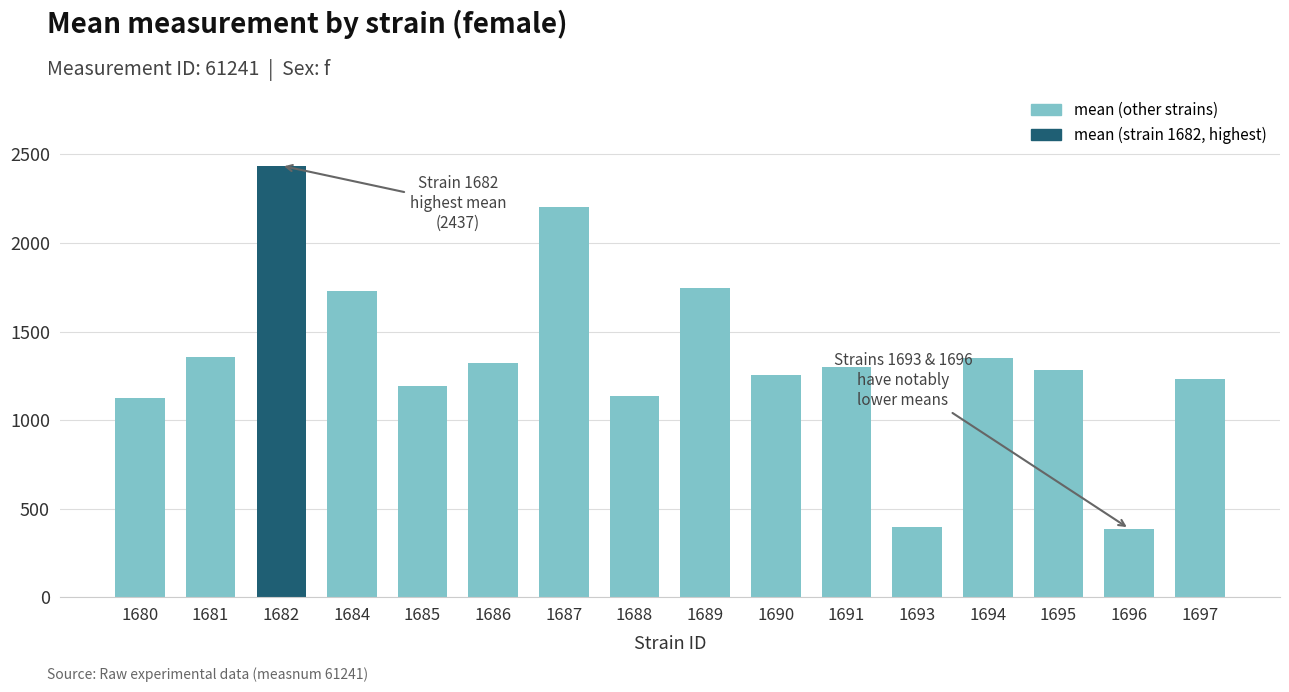

What is the minimum value shown in the chart?

387.1